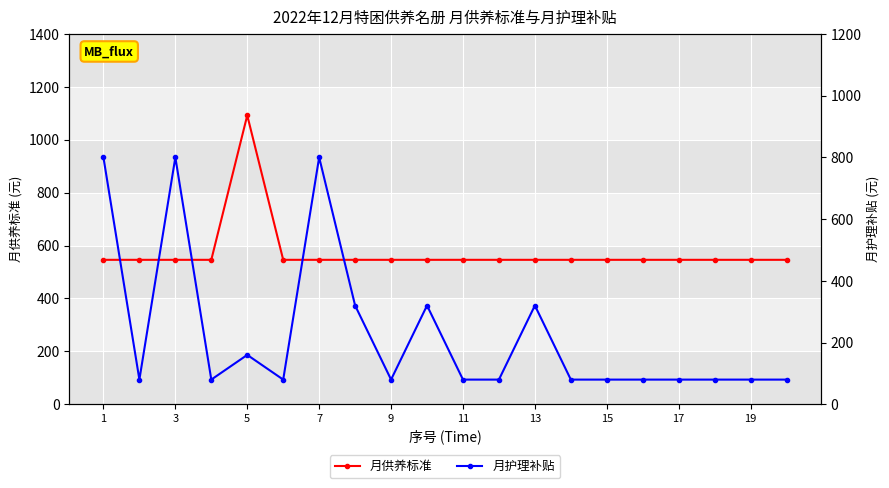

True or false: 月供养标准 has more than 0 interior local peaks.

True